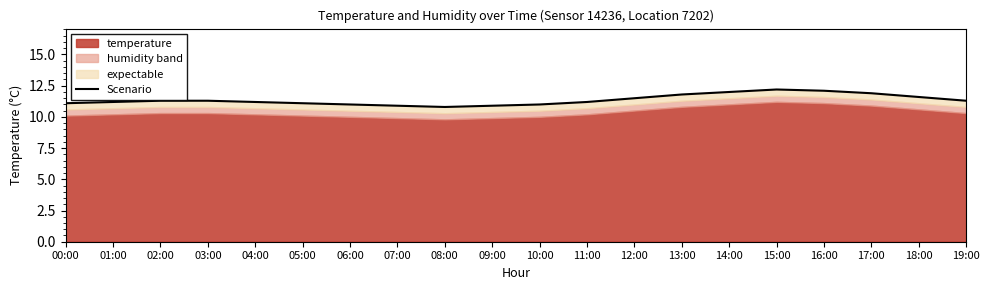

Is it true that the value at 04:00 is 15.9?

False